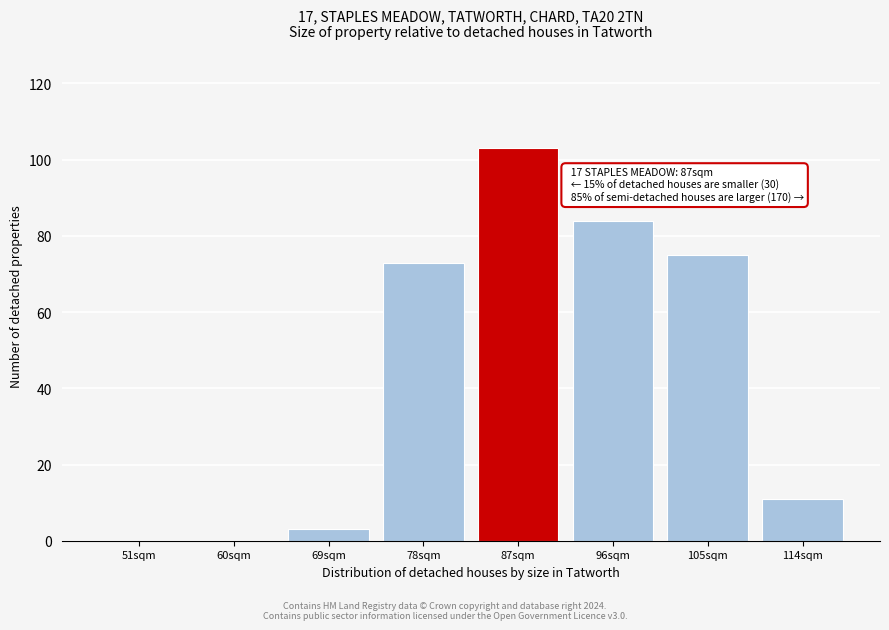

Reading left to right, what are all the values shown in this chart?

51sqm=0	60sqm=0	69sqm=3	78sqm=73	87sqm=103	96sqm=84	105sqm=75	114sqm=11